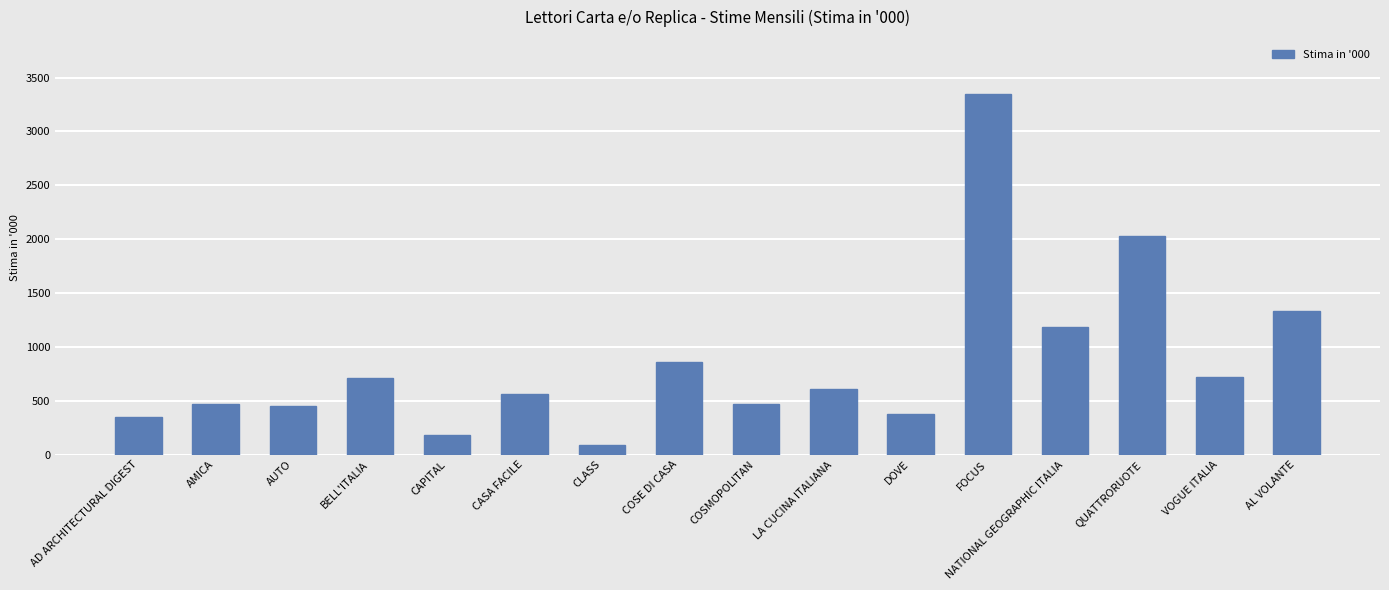

What is the minimum value shown in the chart?

93